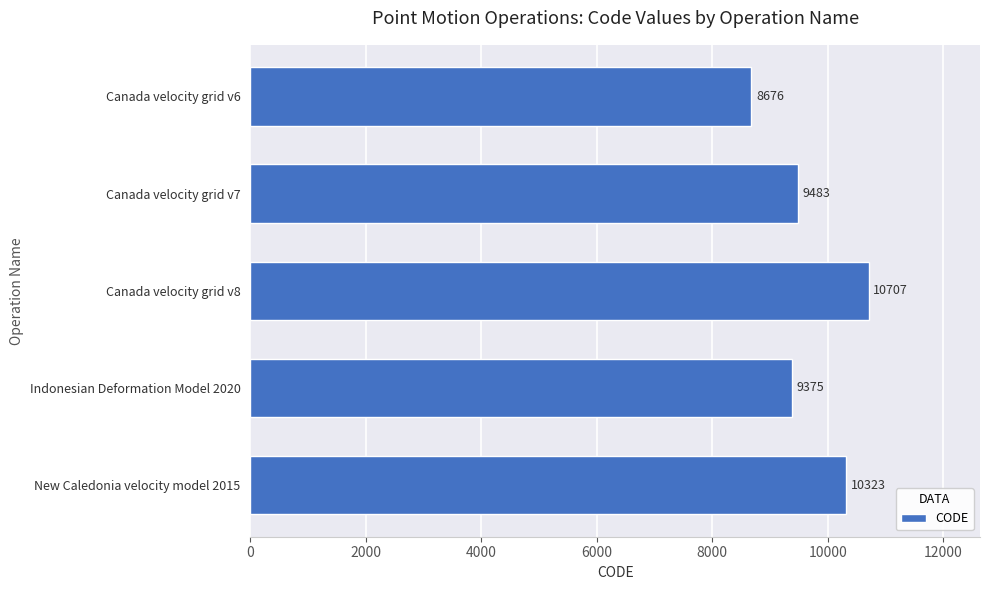

Rank the categories by value from highest to lowest.

Canada velocity grid v8, New Caledonia velocity model 2015, Canada velocity grid v7, Indonesian Deformation Model 2020, Canada velocity grid v6